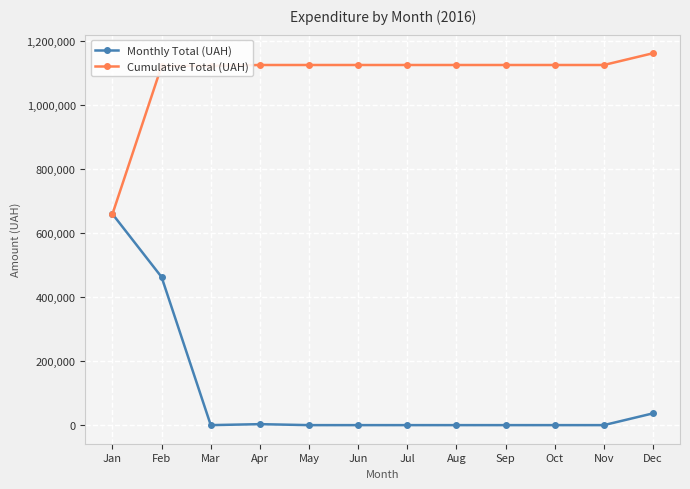

Is this an area chart (filled region under the line)?

No